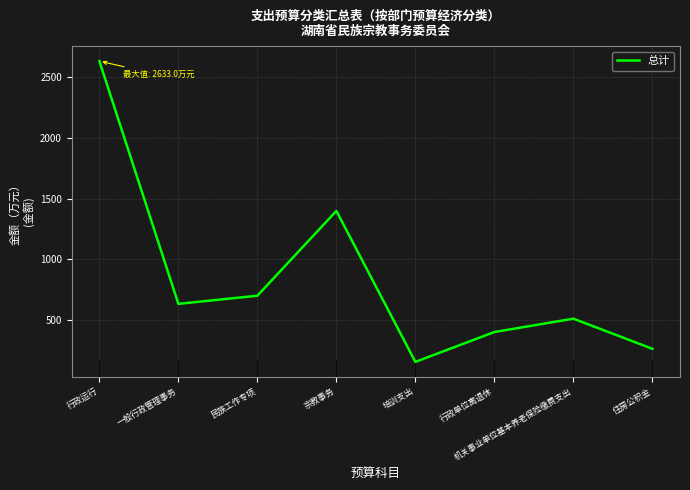

At which category does the data reach its first local peak?

宗教事务